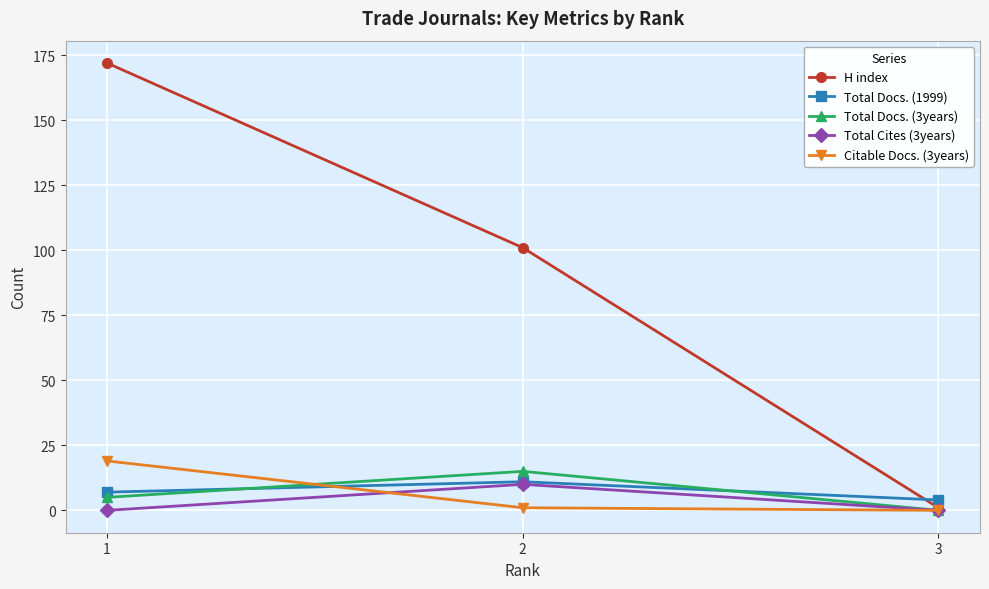

The value of H index at 1 is 172. True or false?

True